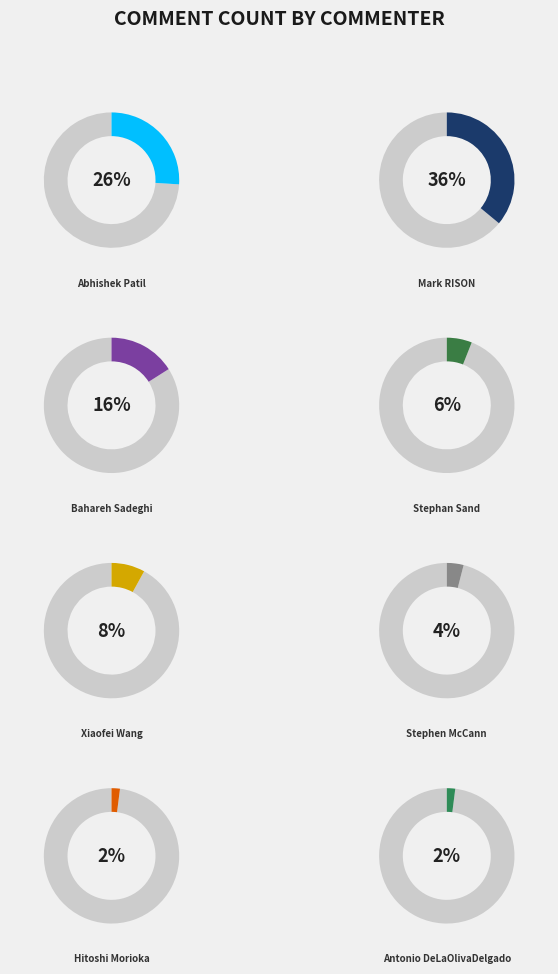

To the nearest percent, what is the combined percentage of Stephen McCann and Bahareh Sadeghi?

20%